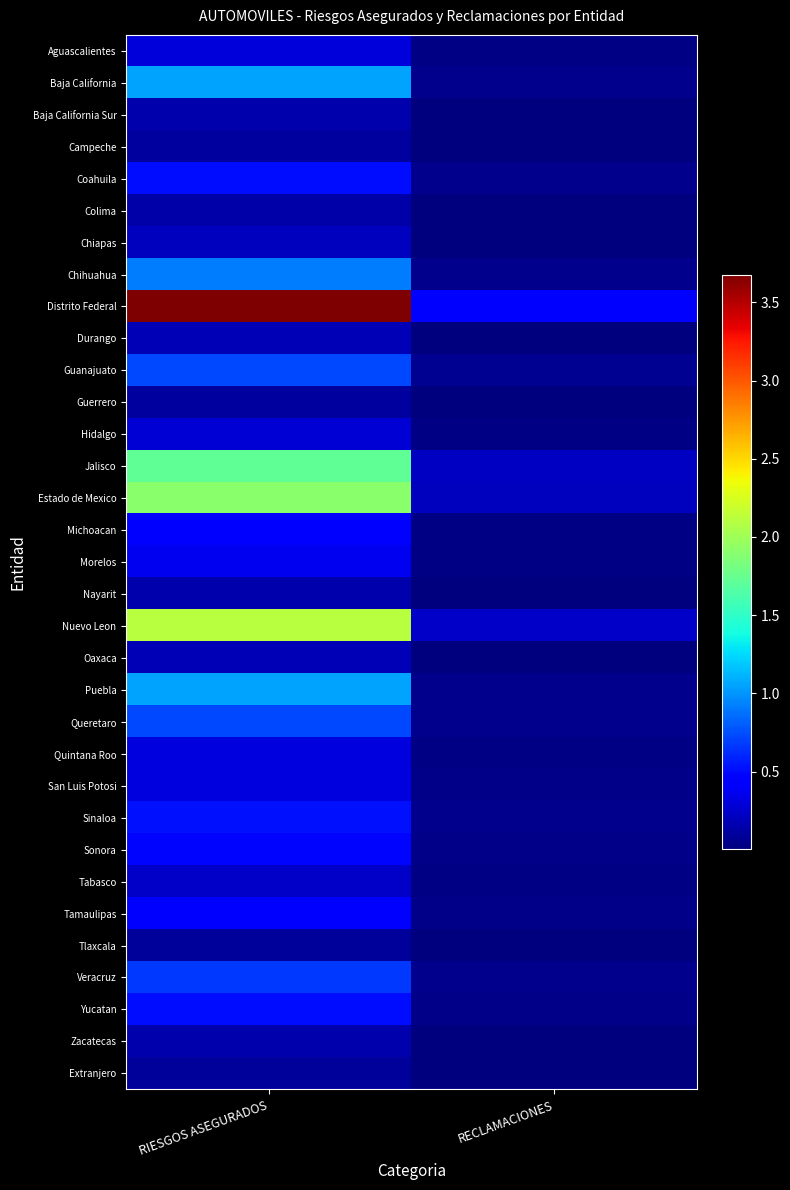

List the series in order of their peak value, highest first.

Distrito Federal, Nuevo Leon, Estado de Mexico, Jalisco, Baja California, Puebla, Chihuahua, Guanajuato, Queretaro, Veracruz, Sinaloa, Coahuila, Yucatan, Sonora, Tamaulipas, Michoacan, Morelos, Quintana Roo, San Luis Potosi, Aguascalientes, Hidalgo, Tabasco, Chiapas, Durango, Oaxaca, Zacatecas, Nayarit, Baja California Sur, Colima, Guerrero, Campeche, Tlaxcala, Extranjero